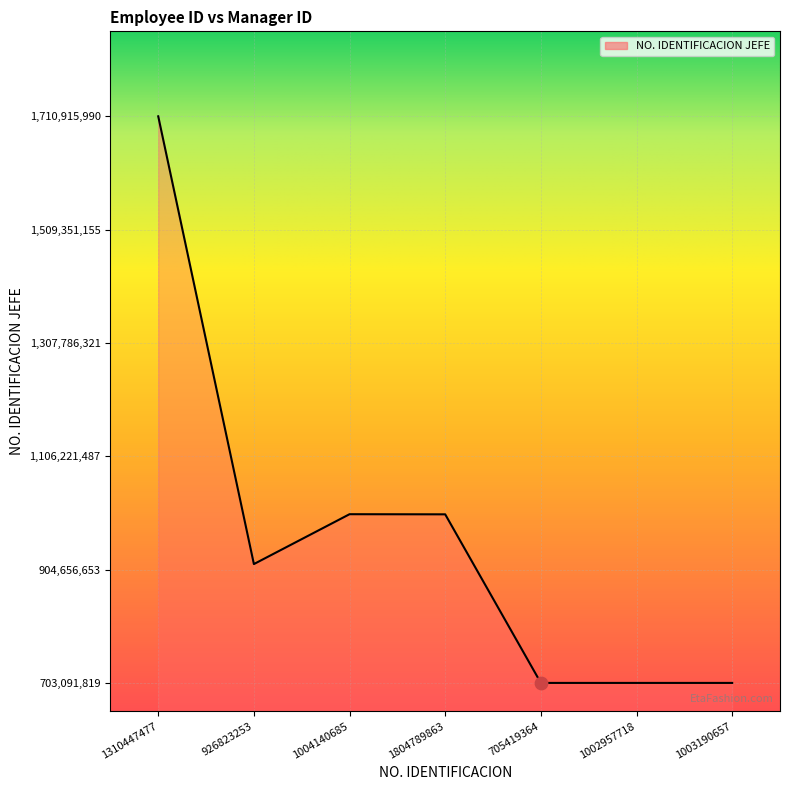

Which has a higher value, 1002957718 or 1310447477?

1310447477